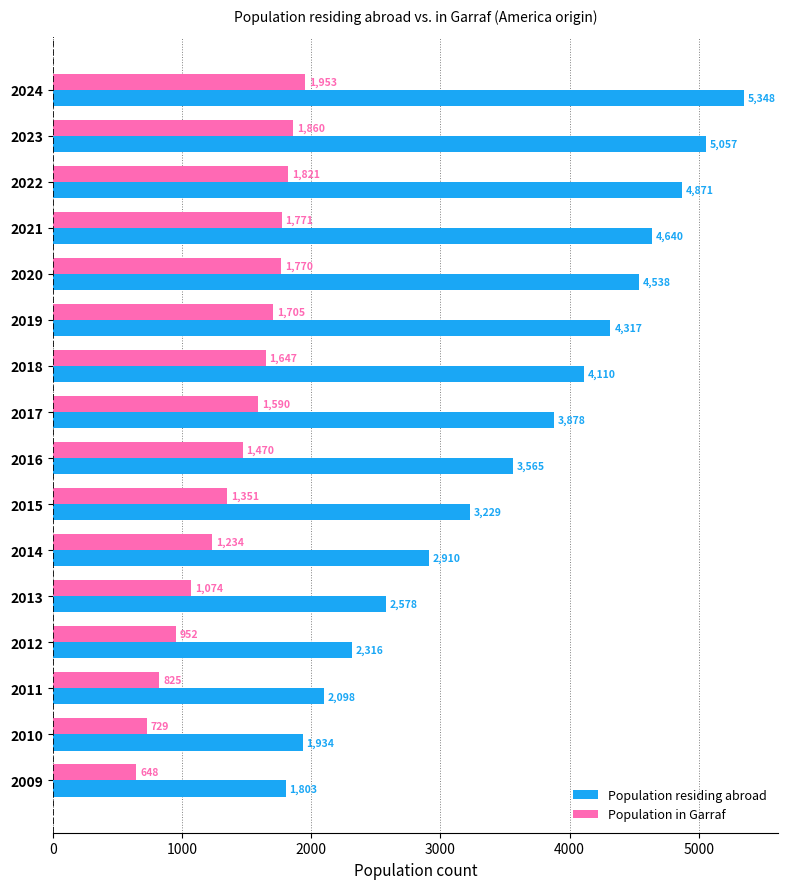

List the labels in order of Population residing abroad value, largest first.

2024, 2023, 2022, 2021, 2020, 2019, 2018, 2017, 2016, 2015, 2014, 2013, 2012, 2011, 2010, 2009